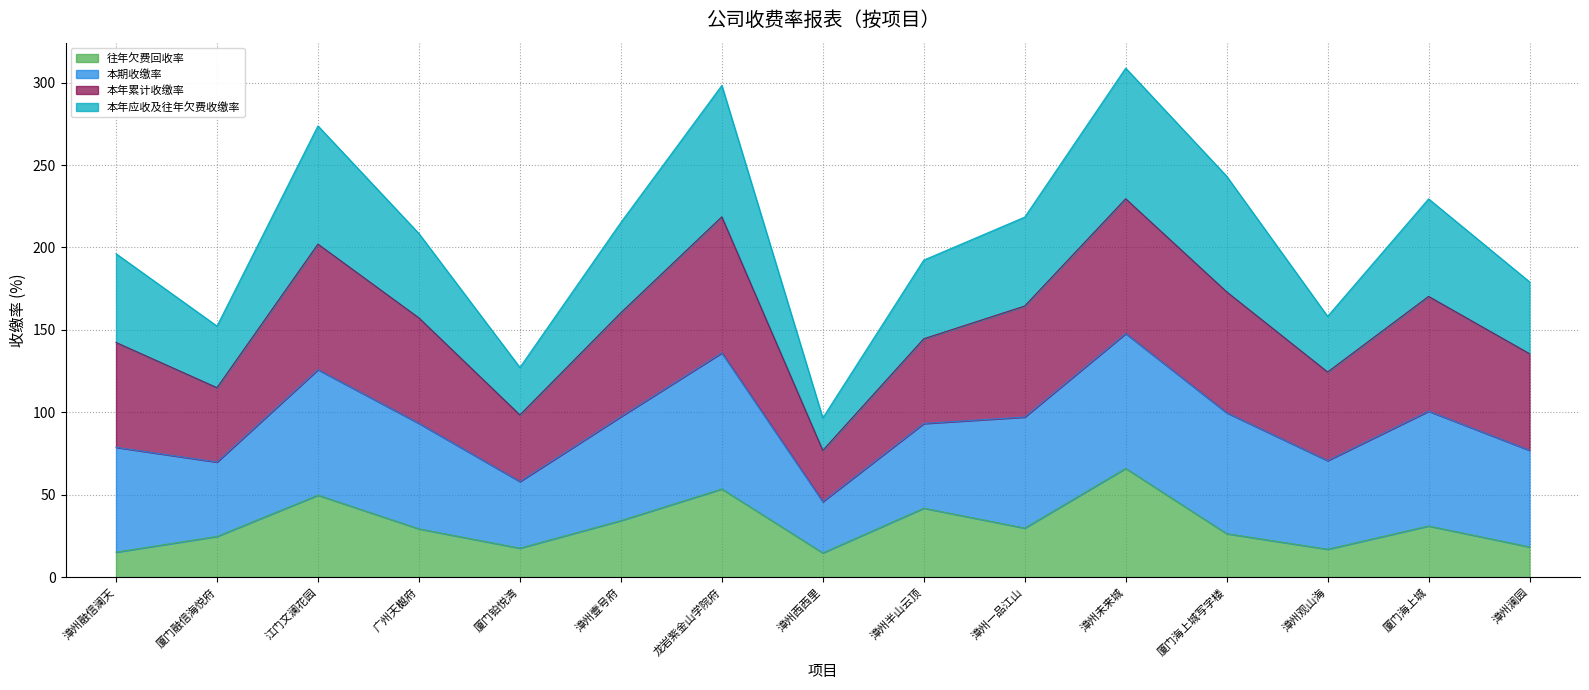

Which has a higher value, 漳州壹号府 or 漳州西西里?

漳州壹号府